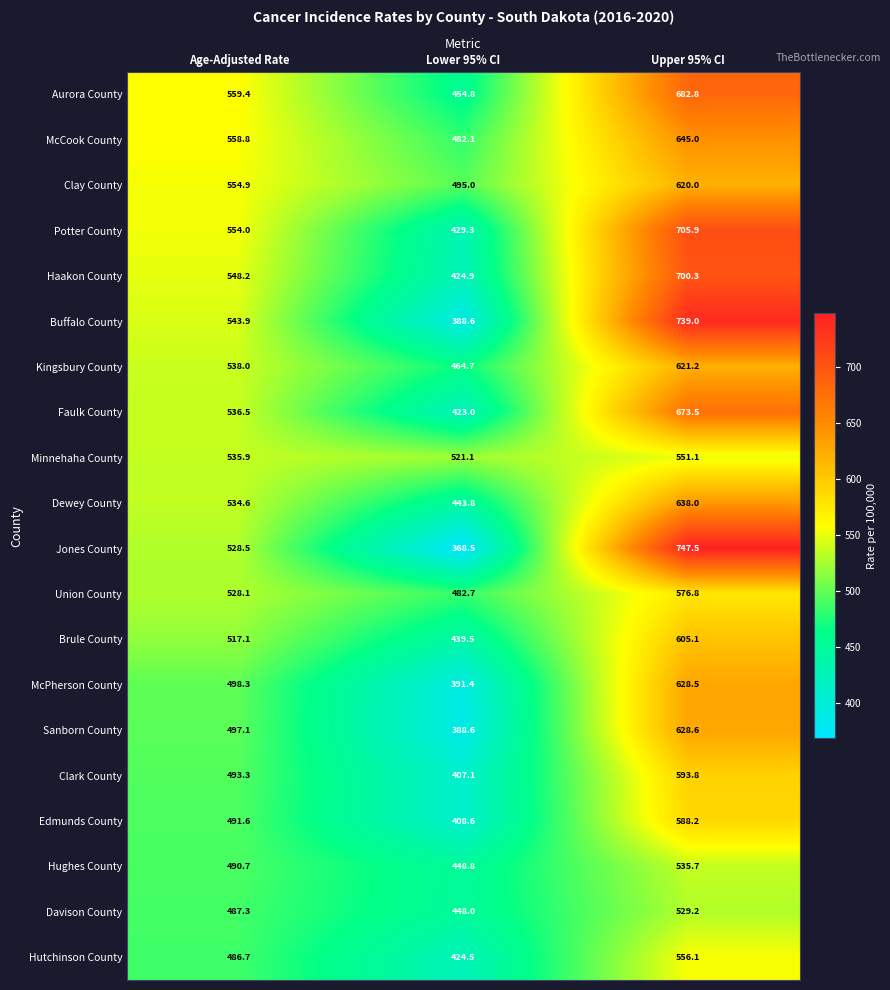

Rank the series at Age-Adjusted Rate from lowest to highest value.

Hutchinson County, Davison County, Hughes County, Edmunds County, Clark County, Sanborn County, McPherson County, Brule County, Union County, Jones County, Dewey County, Minnehaha County, Faulk County, Kingsbury County, Buffalo County, Haakon County, Potter County, Clay County, McCook County, Aurora County